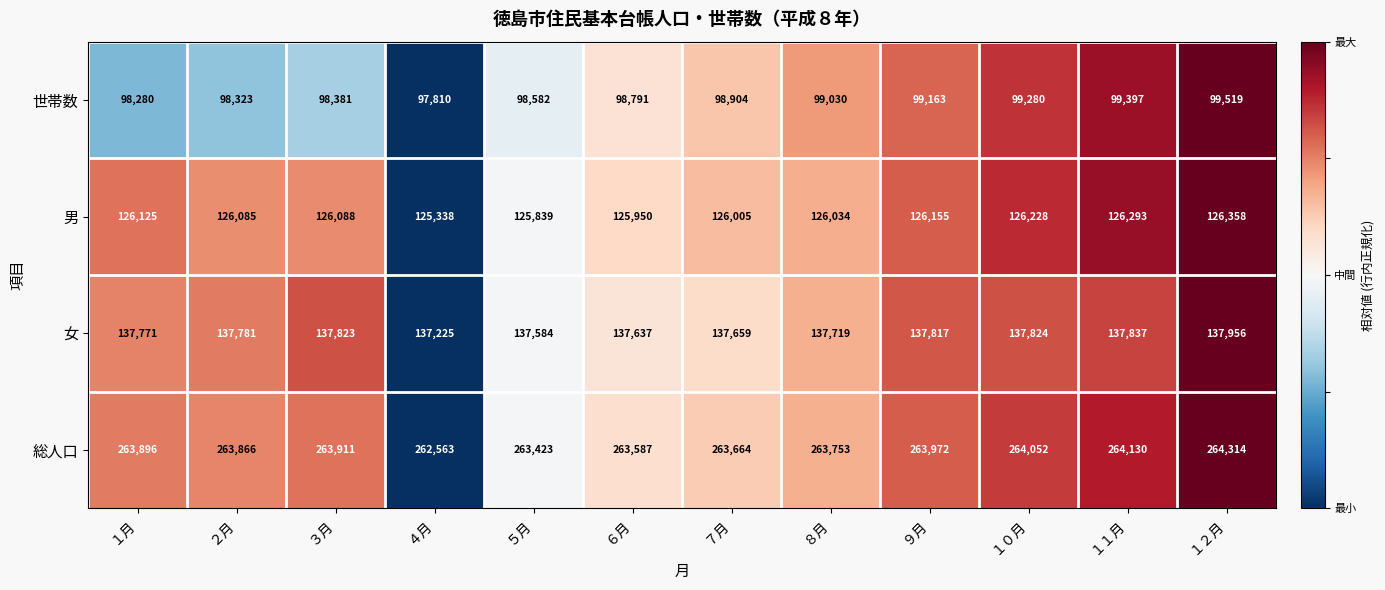

What is the difference between the maximum and minimum values in the 男 series?

1020